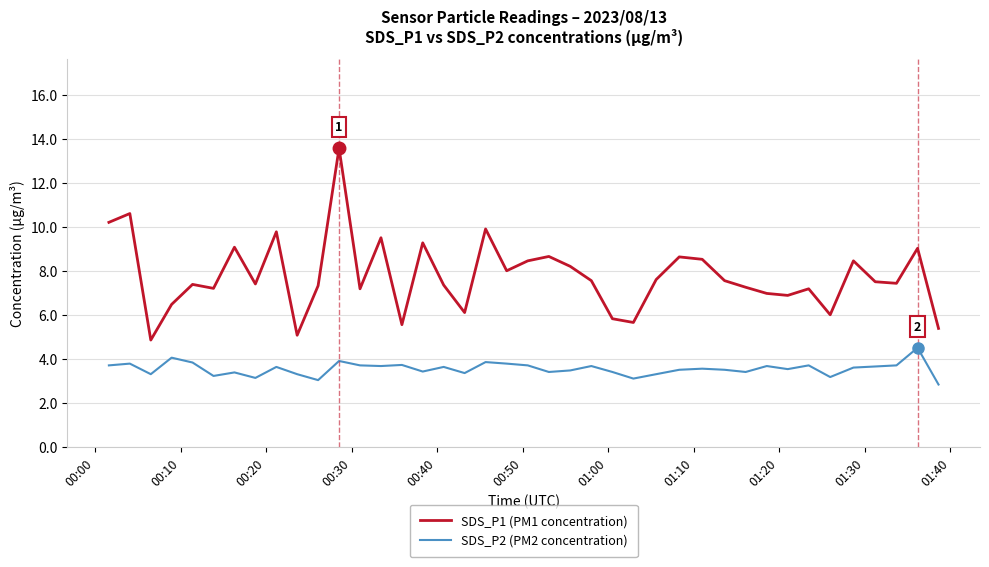

True or false: SDS_P1 (PM1 concentration) and SDS_P2 (PM2 concentration) intersect in this chart.

False